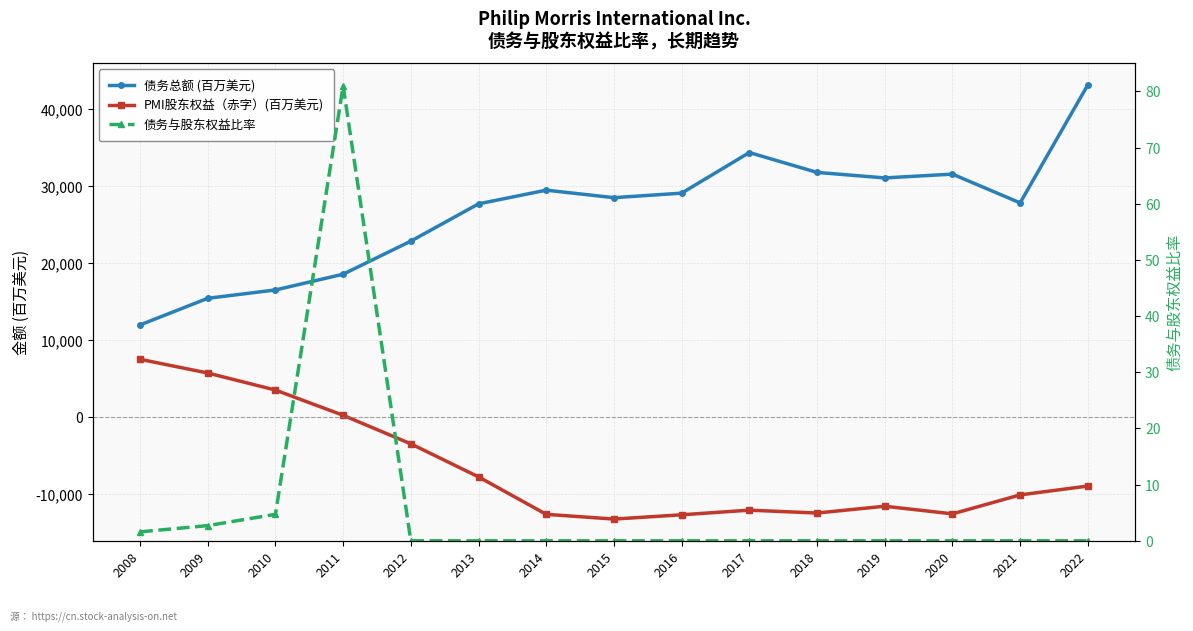

Which series changed the most between 2019 and 2022?

债务总额 (百万美元)